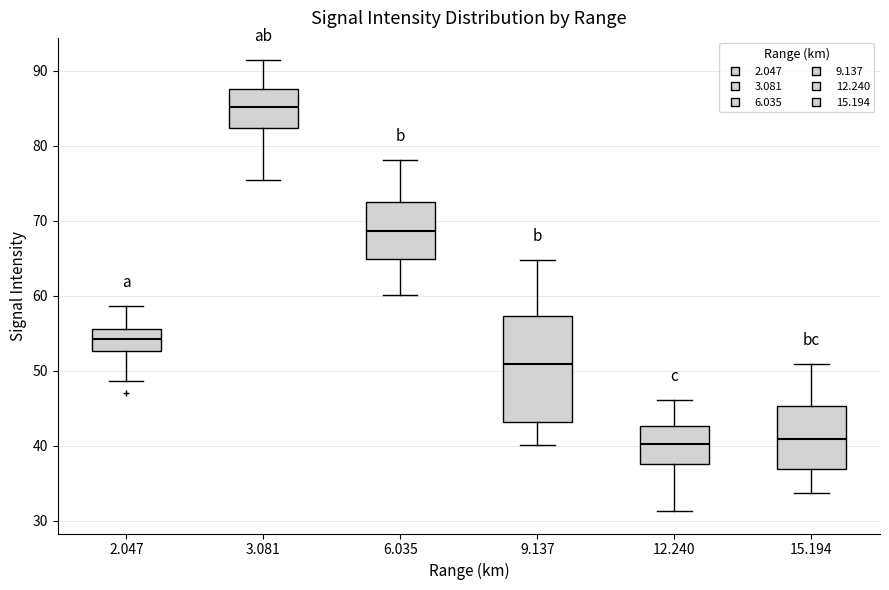

Reading left to right, transcribe this box plot: for each box, give where its median line is, the range the box spans, and where its two whiskers end, as read against the y-axis. The values are not printed on the chart, so give them approximately, as read against the axis.

2.047: median 54, box 53 to 56, whiskers 49 to 59
3.081: median 85, box 82 to 88, whiskers 76 to 91
6.035: median 69, box 65 to 73, whiskers 60 to 78
9.137: median 51, box 43 to 57, whiskers 40 to 65
12.240: median 40, box 38 to 43, whiskers 31 to 46
15.194: median 41, box 37 to 45, whiskers 34 to 51